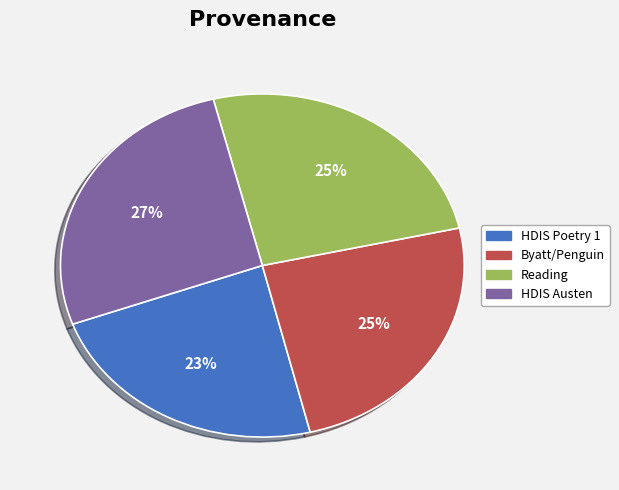

Is the sum of Reading and HDIS Austen greater than half?

Yes